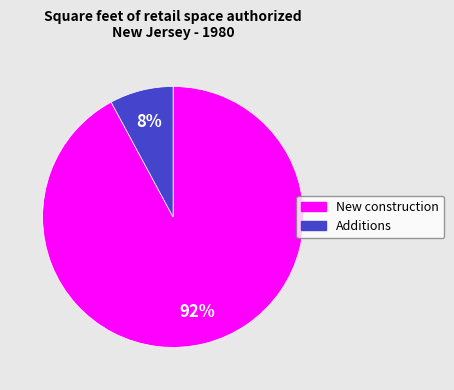

Which has a higher value, Additions or New construction?

New construction